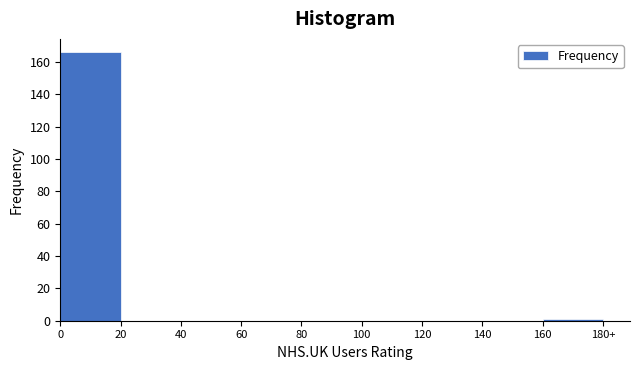

Reading left to right, extract all data points from this chart.

0=166	20=0	40=0	60=0	80=0	100=0	120=0	140=0	160=1